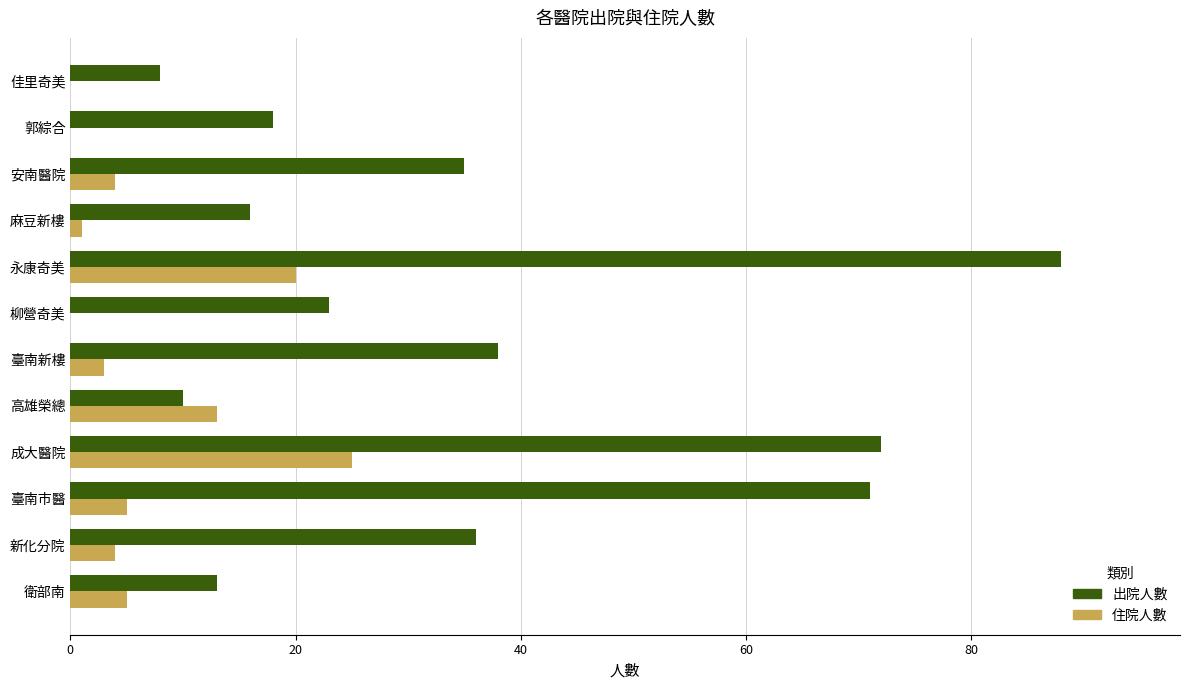

The 住院人數 series shows -15 at 佳里奇美. True or false?

False